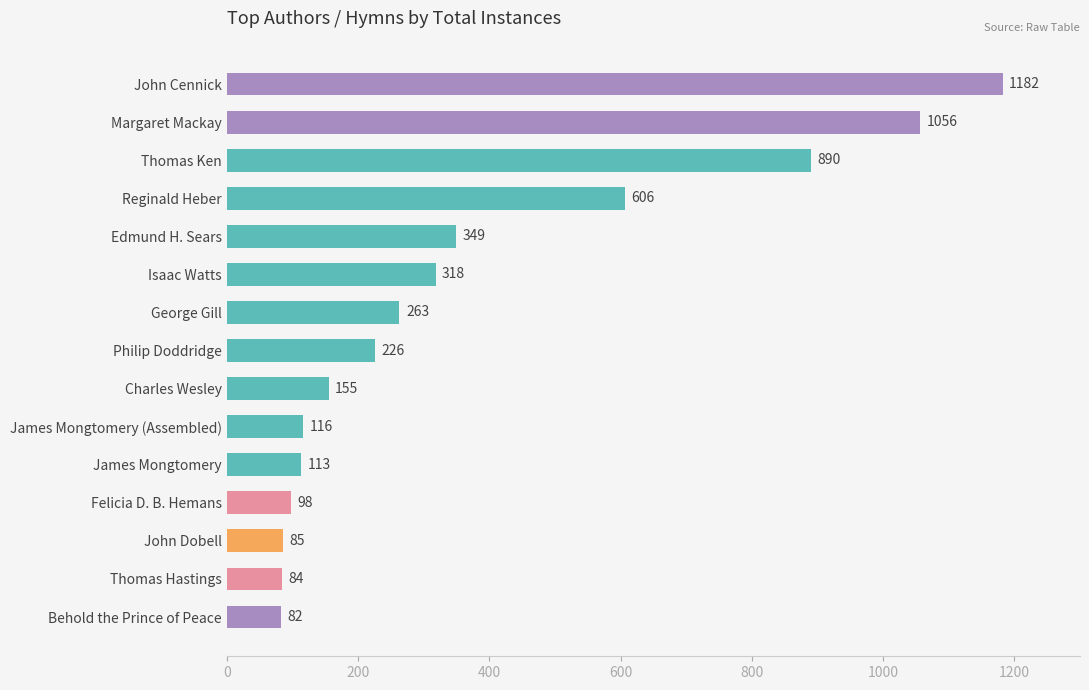

Are the bars grouped side by side (vs. stacked)?

No